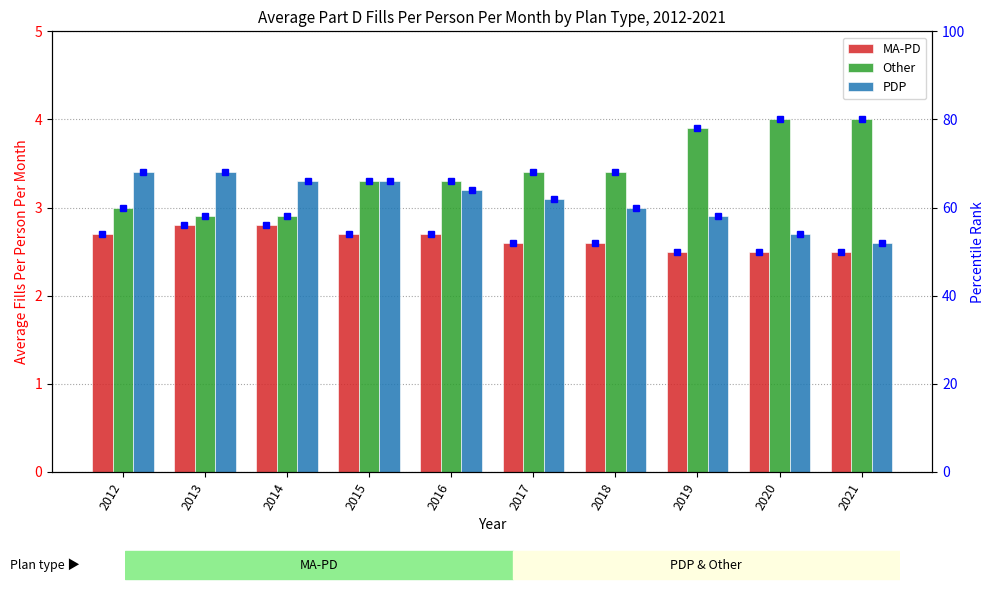

Which series has the largest total across all categories?

Other